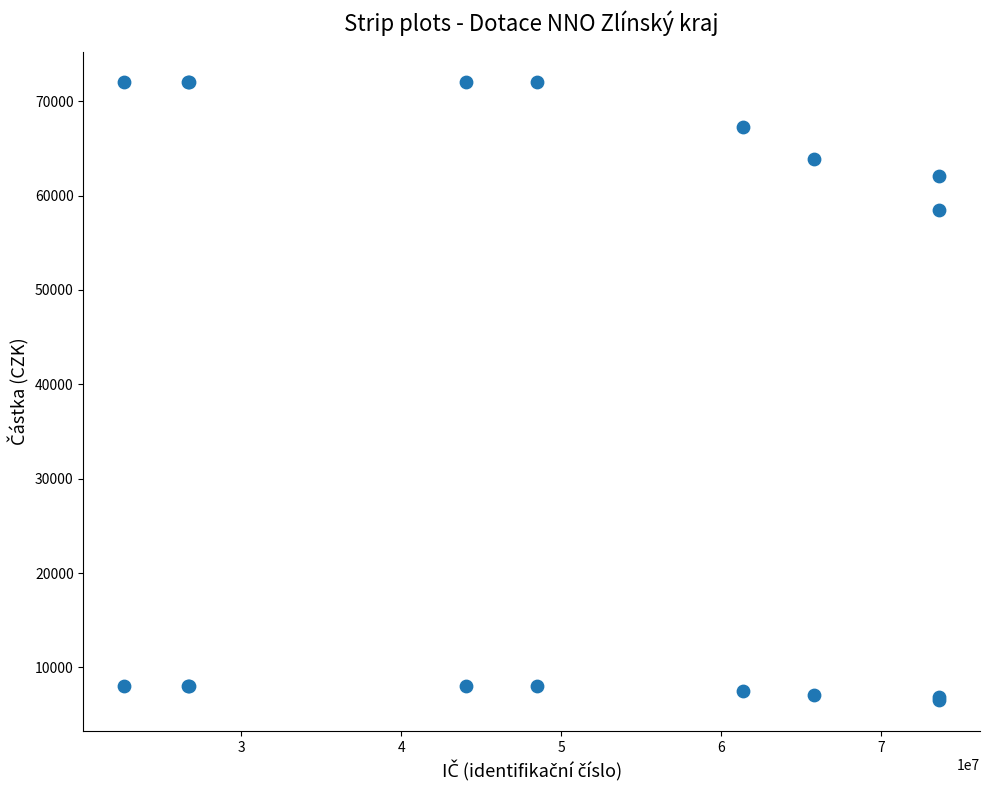

What Y value in the scatter plot is closest to 39250?

58500